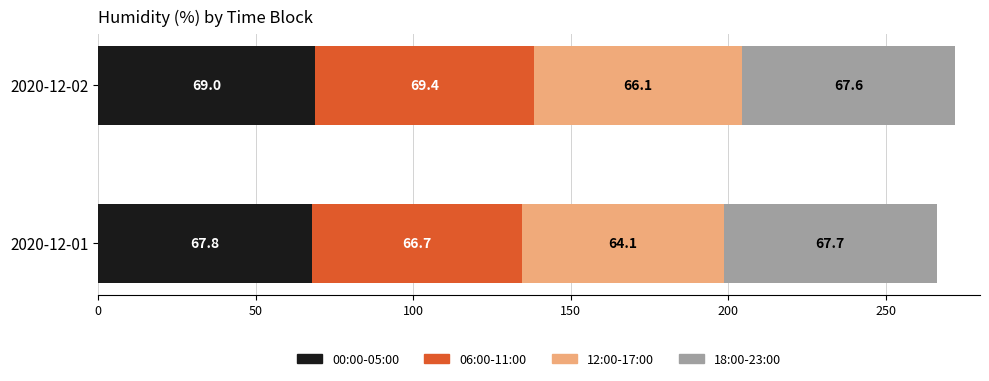

What is the lowest value of the 00:00-05:00 series?

67.8